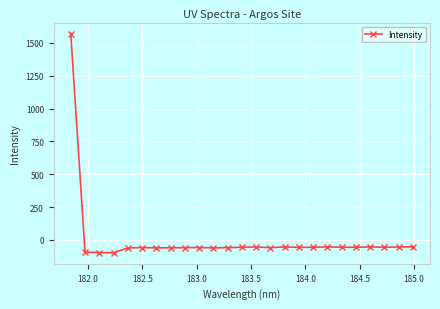

Count the number of data series in this chart.

1